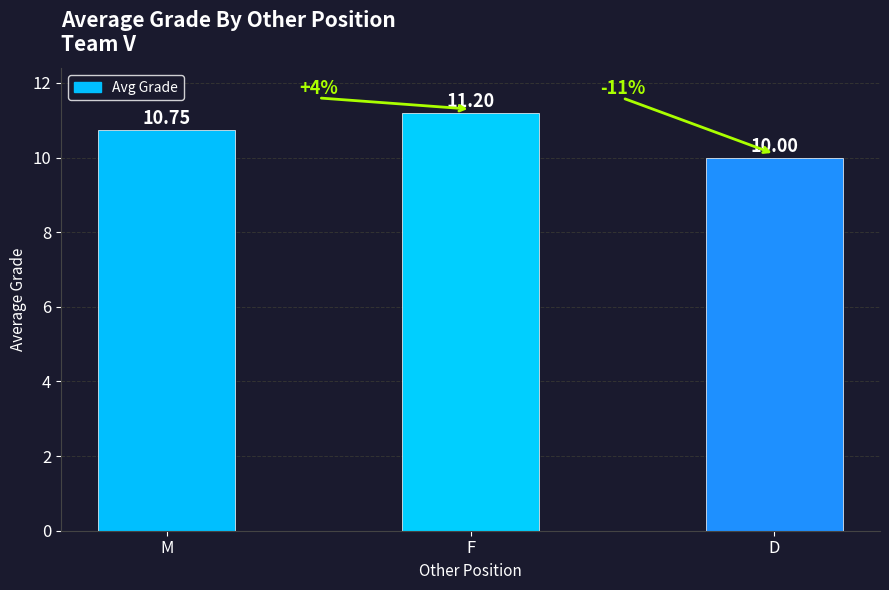

What position from the left is D?

3